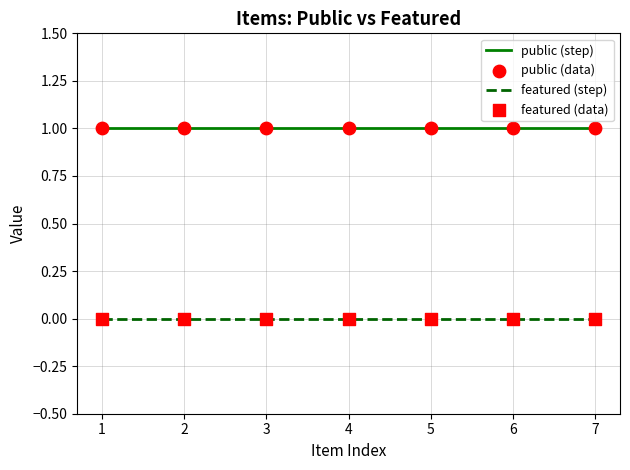

Is the value of featured (step) at 5 greater than the value of public (step) at 5?

No